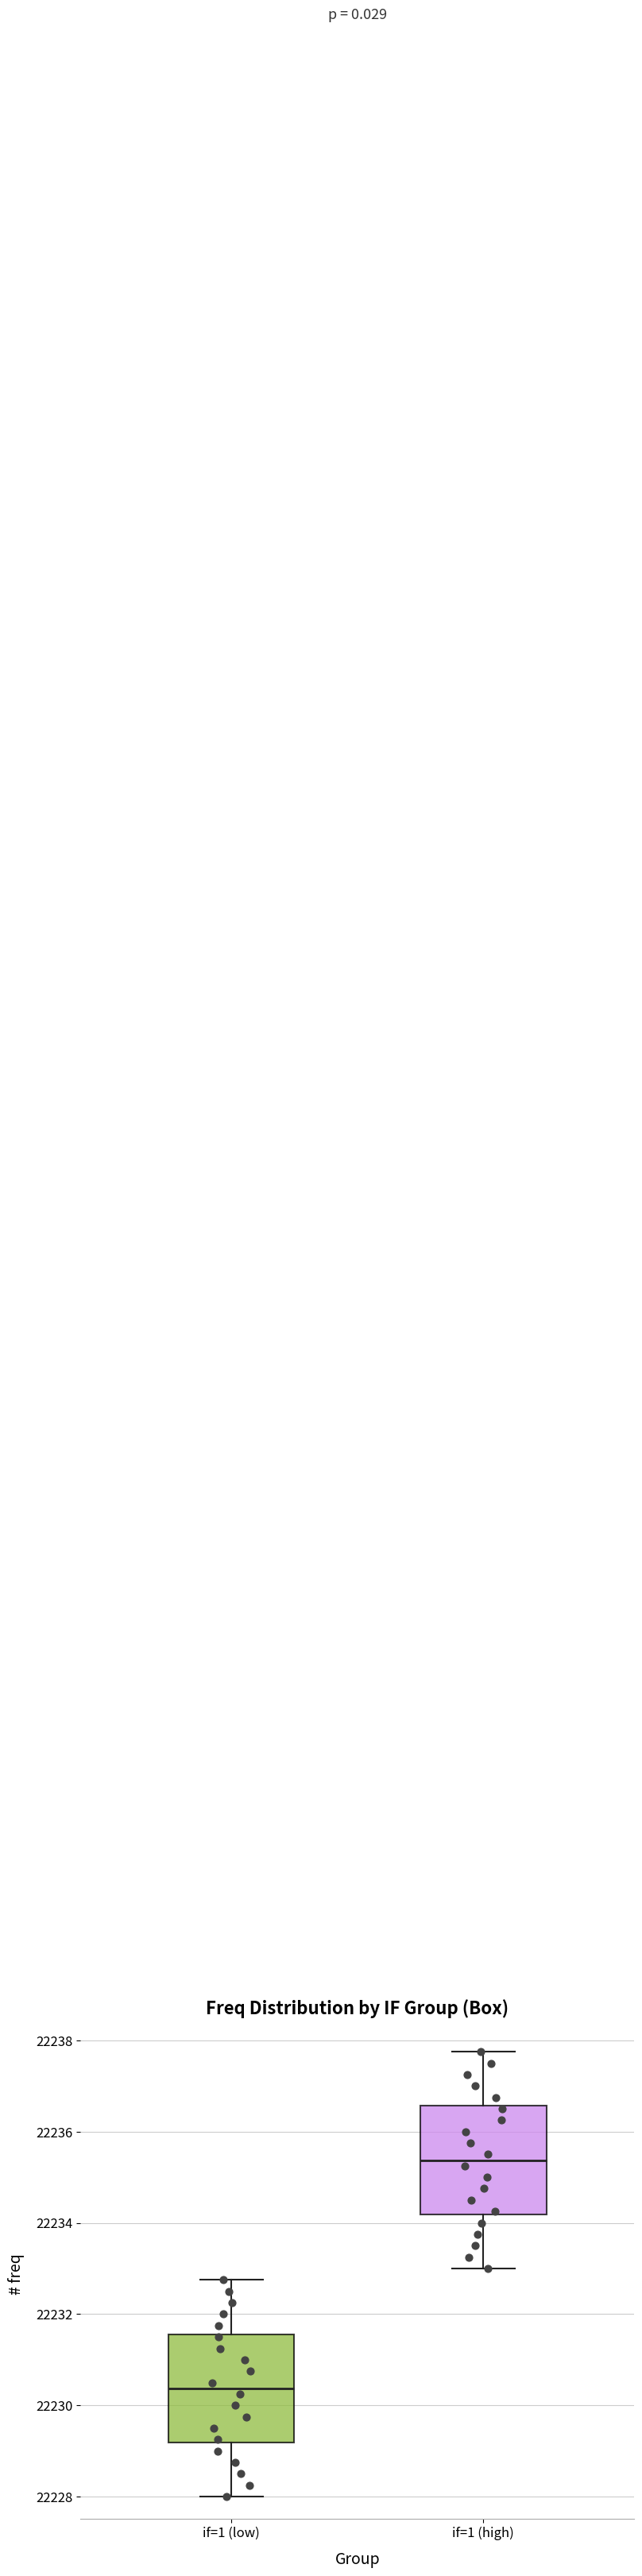

Where is the lower edge of the box for if=1 (low) on the y-axis? The values are not printed on the chart, so give them approximately, as read against the axis.

22229.2